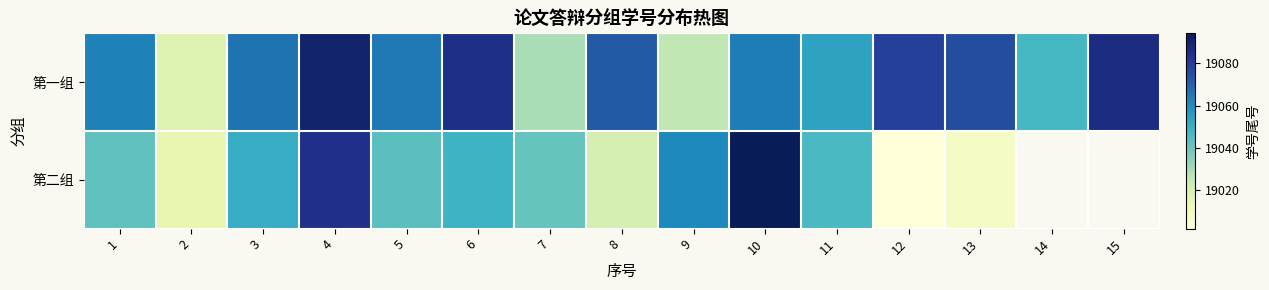

The value of 第二组 at 4 is 19084.0. True or false?

True